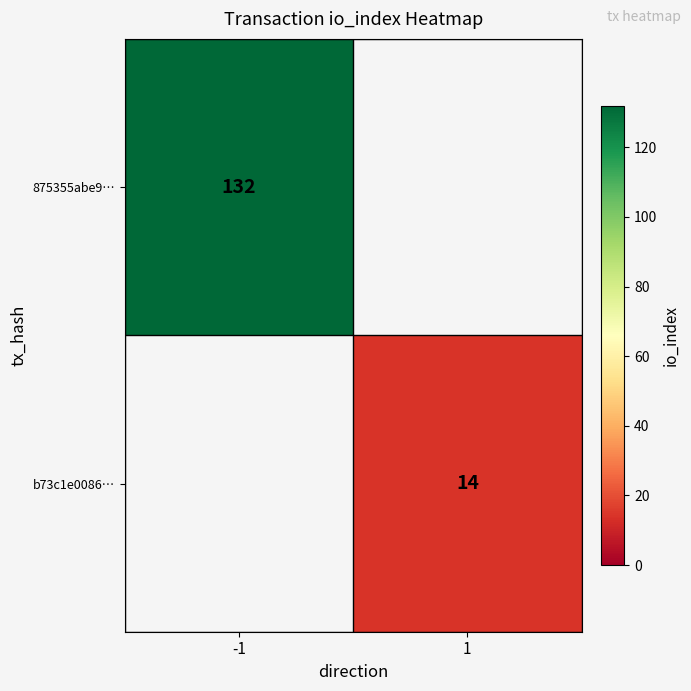

How many series are shown in this chart?

2